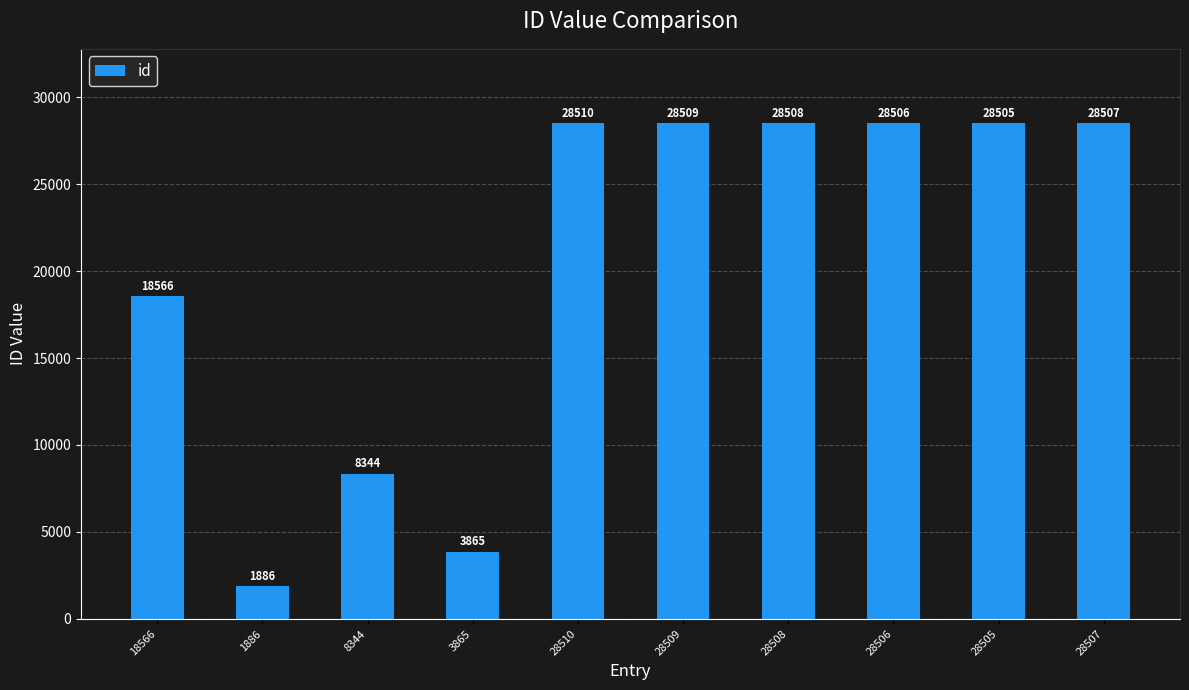

Reading left to right, extract all data points from this chart.

18566=18566	1886=1886	8344=8344	3865=3865	28510=28510	28509=28509	28508=28508	28506=28506	28505=28505	28507=28507